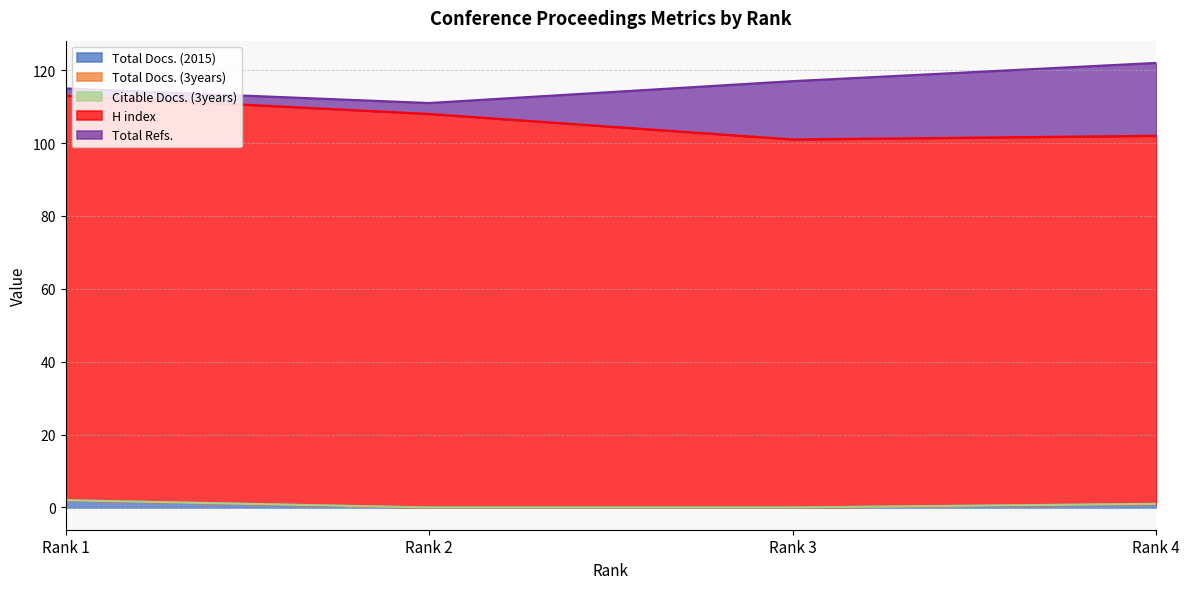

What value does the H index series have at Rank 1?

111